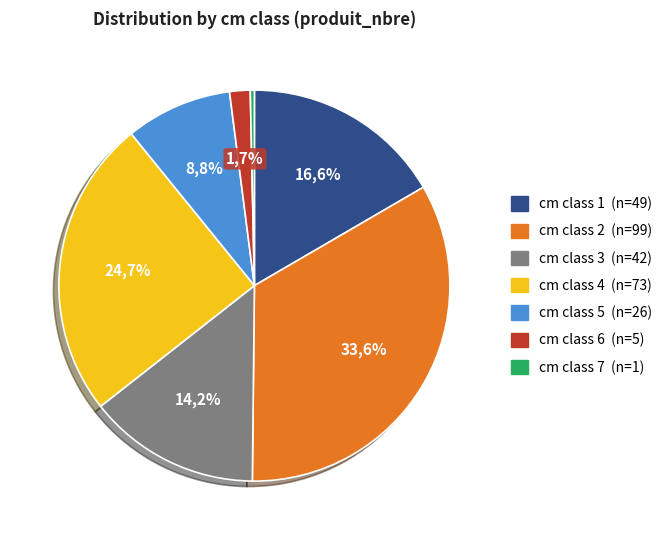

Which category has the biggest portion of the pie?

2